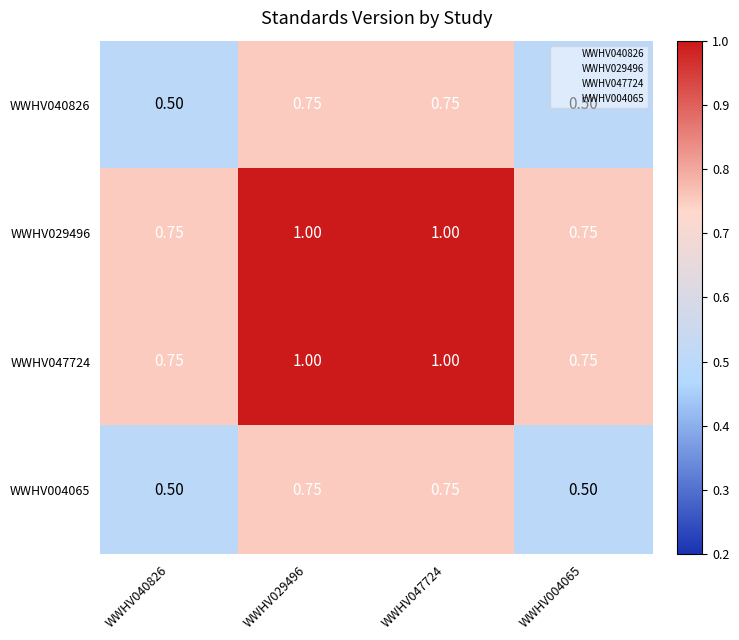

Is the value of WWHV047724 at WWHV047724 greater than the value of WWHV004065 at WWHV040826?

Yes